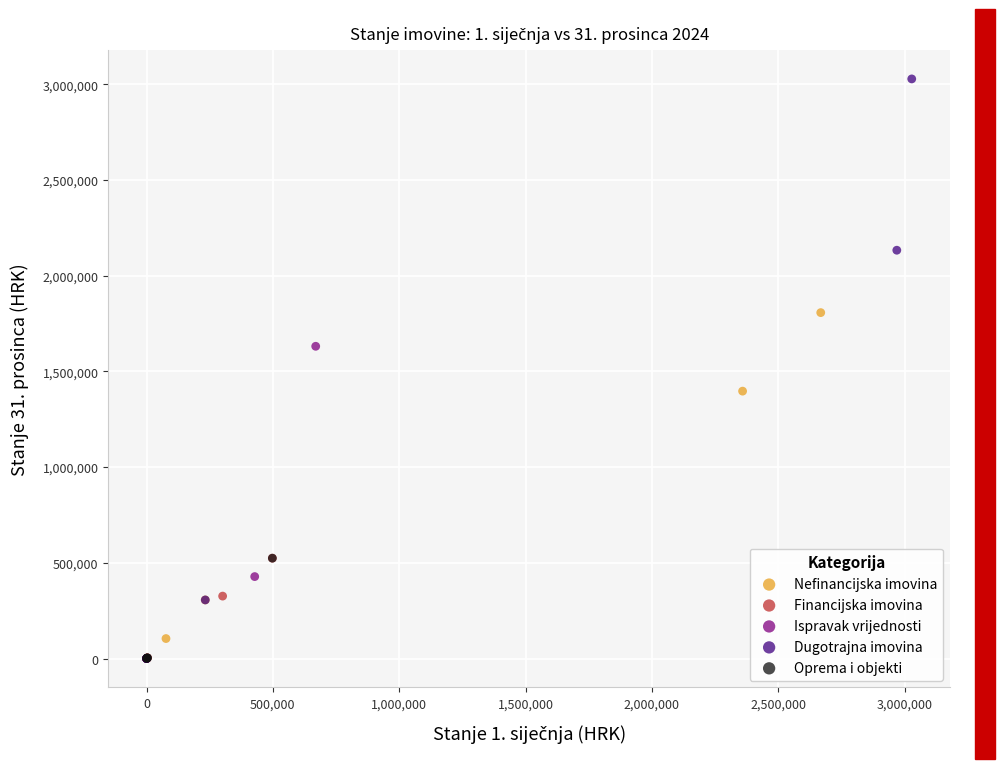

Which series has the largest Y range (max minus min)?

Dugotrajna imovina